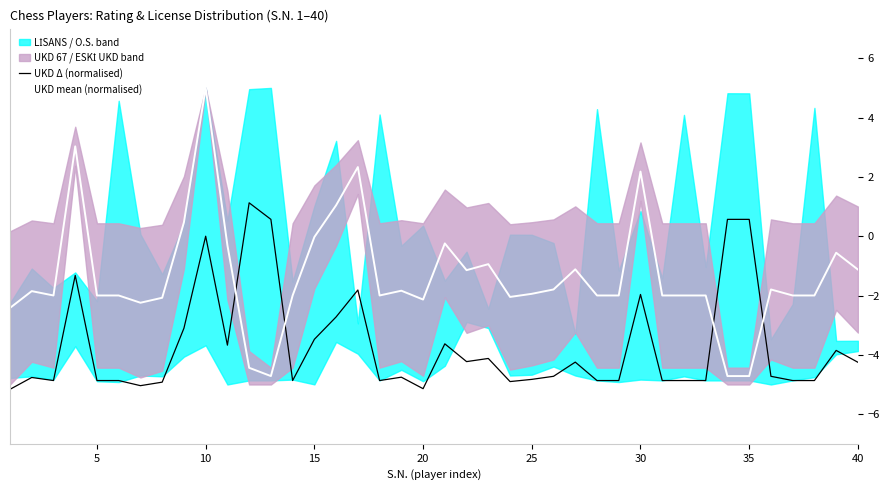

Where is UKD Δ (normalised) nearest to the value -2?

30